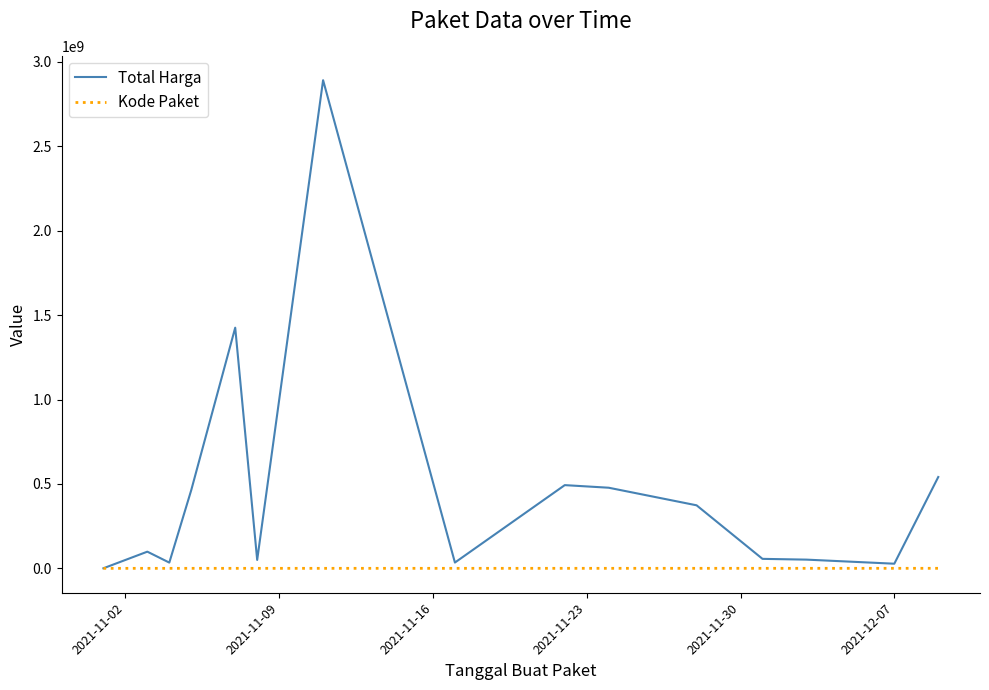

What is the greatest value displayed?

2892122000